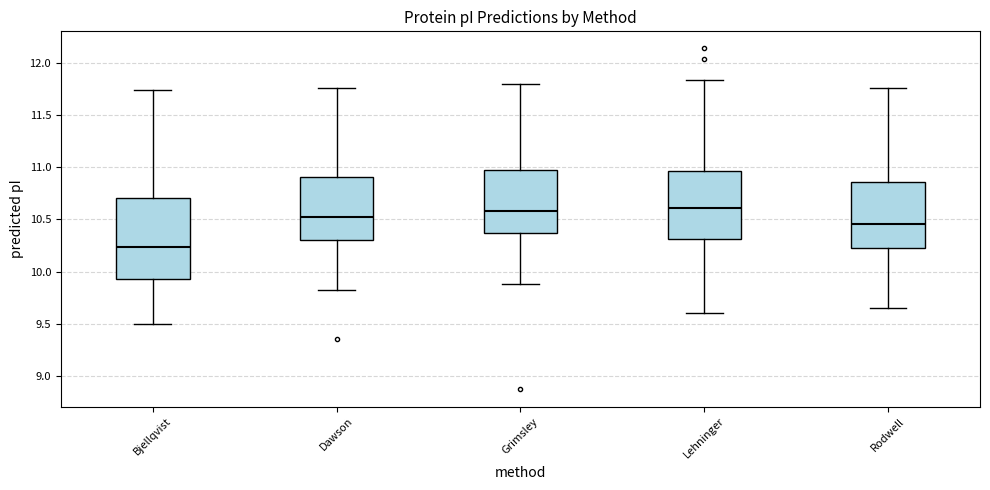

Where is the upper edge of the box for Rodwell on the y-axis? The values are not printed on the chart, so give them approximately, as read against the axis.

10.85